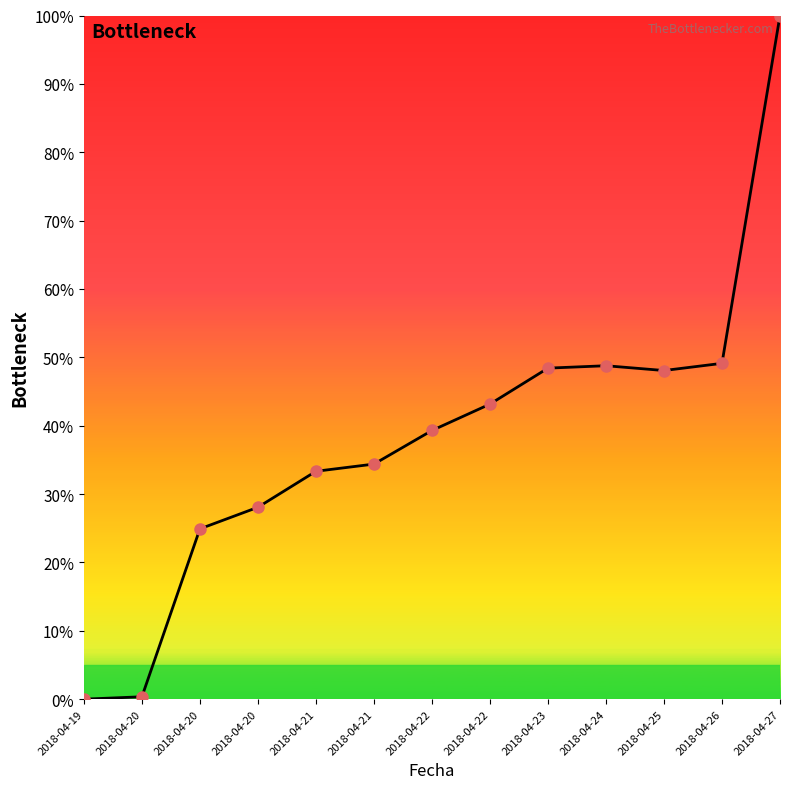

What is the ratio of the value at 2018-04-24 to the value at 2018-04-22?

1.1